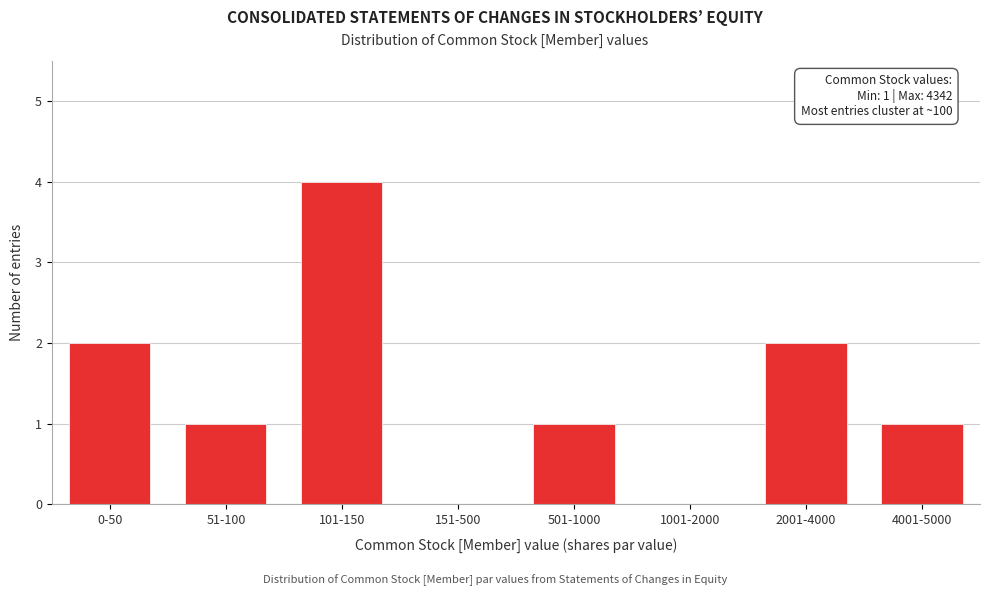

Reading left to right, list all the values displayed in this chart.

0-50=2	51-100=1	101-150=4	151-500=0	501-1000=1	1001-2000=0	2001-4000=2	4001-5000=1